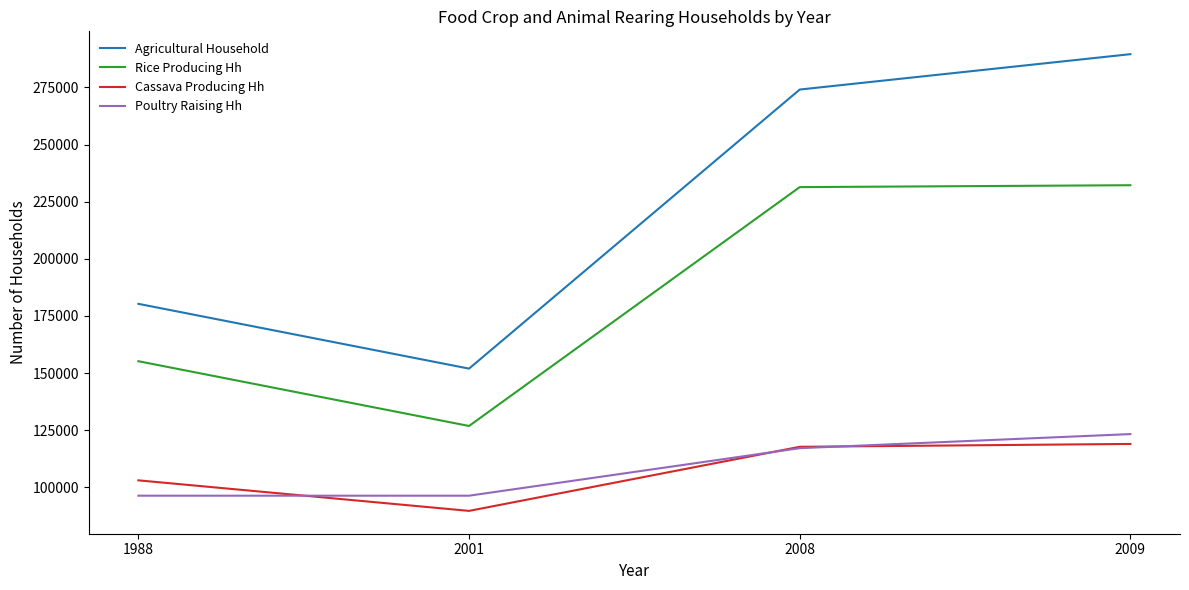

Between 1988 and 2009, which series saw the biggest shift?

Agricultural Household